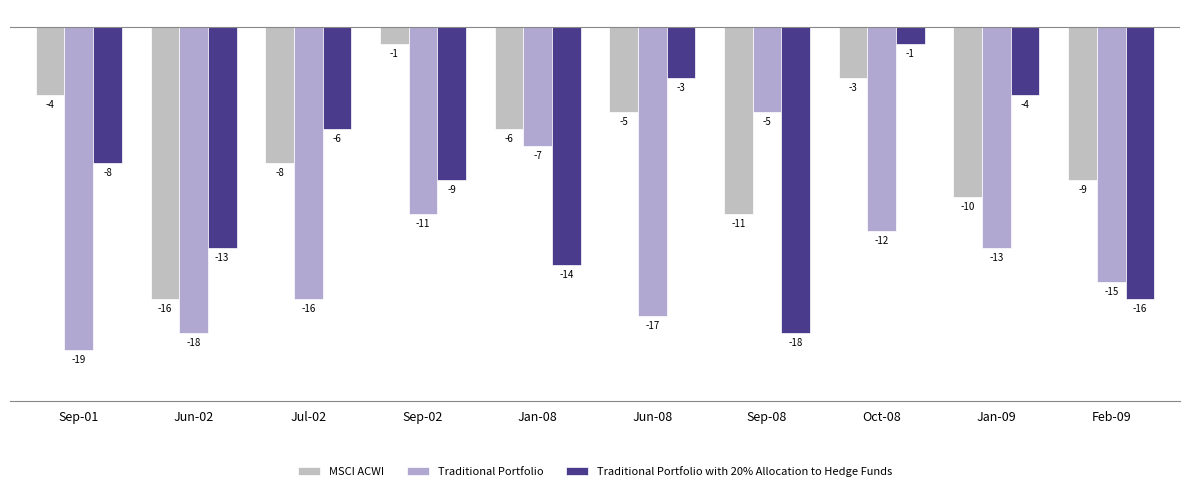

What are all the series names shown in the legend?

MSCI ACWI, Traditional Portfolio, Traditional Portfolio with 20% Allocation to Hedge Funds